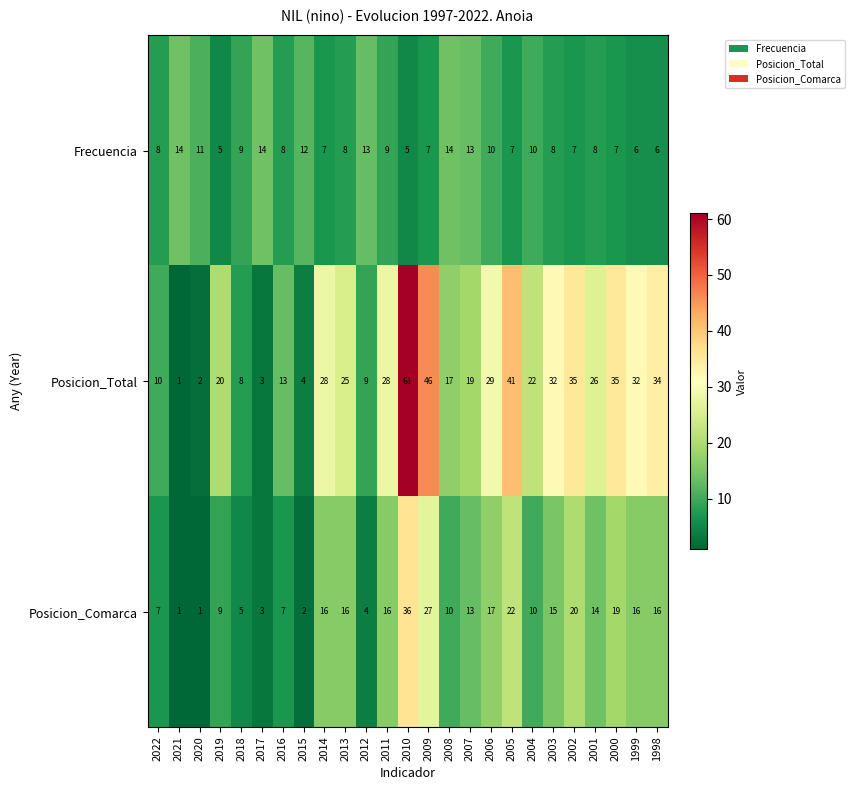

Between 2021 and 2020, which series saw the biggest shift?

Frecuencia